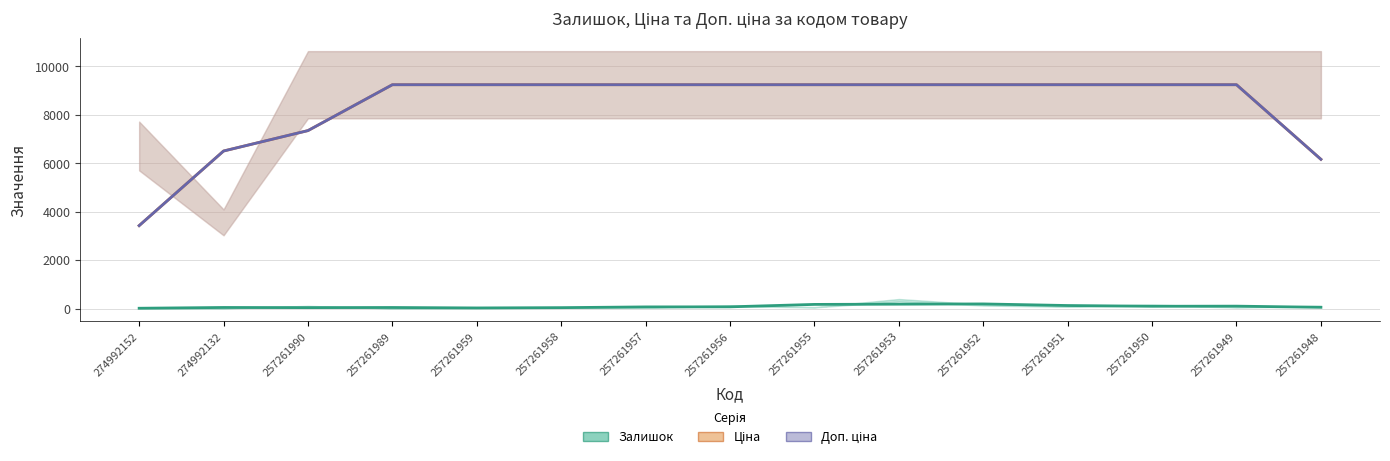

Is the value of Ціна at 257261959 greater than the value of Залишок at 257261957?

Yes